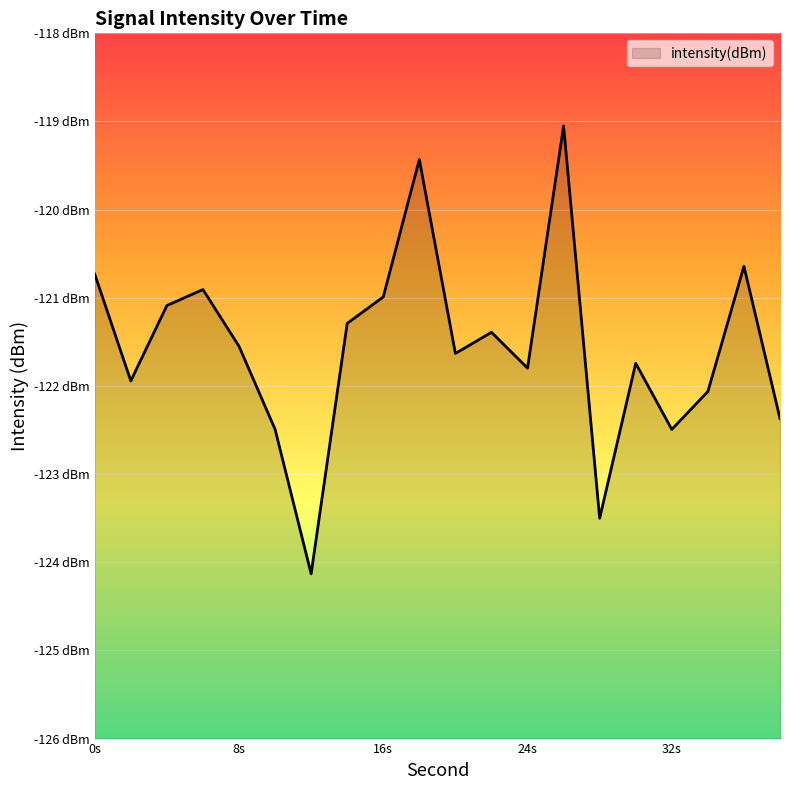

Count the number of data series in this chart.

1